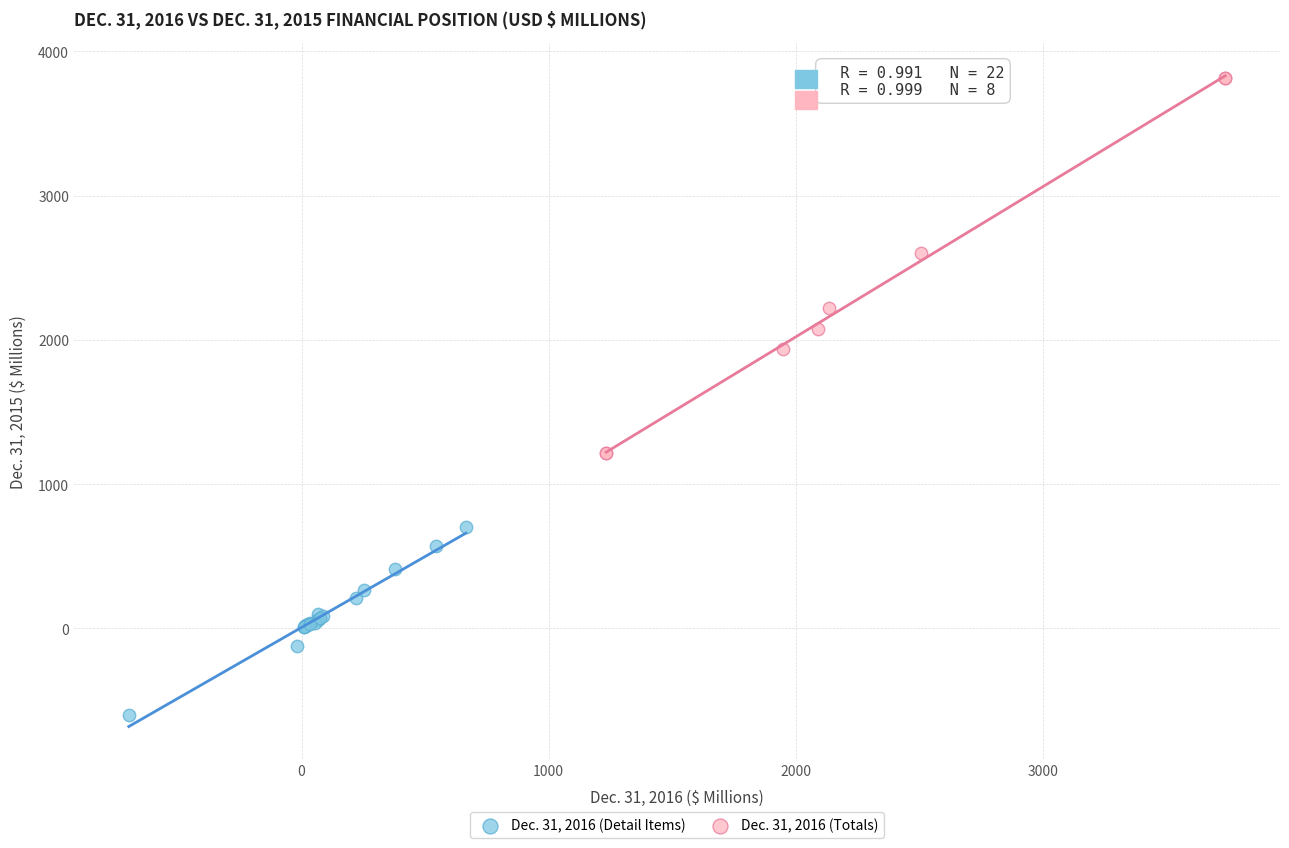

Which series reaches the maximum Y coordinate?

Dec. 31, 2016 (Totals)